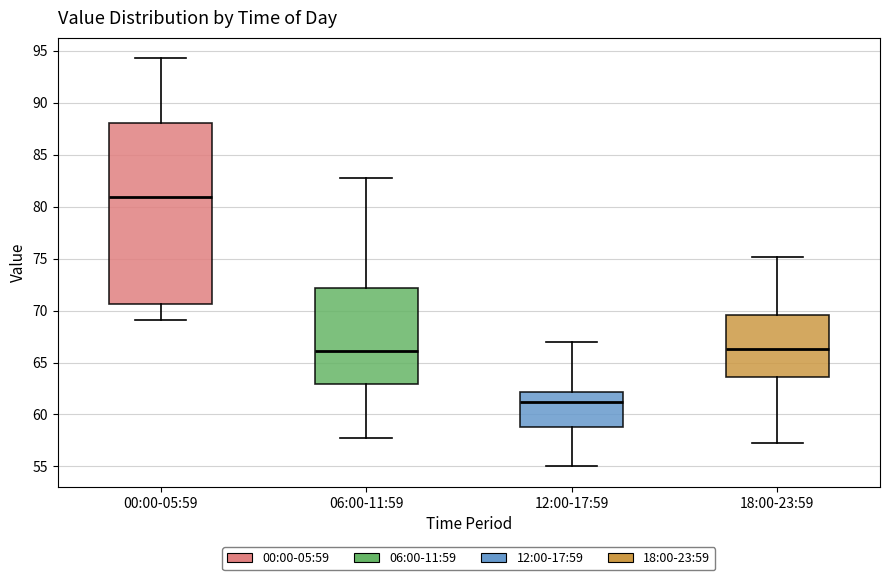

Which box's median line is the highest?

00:00-05:59